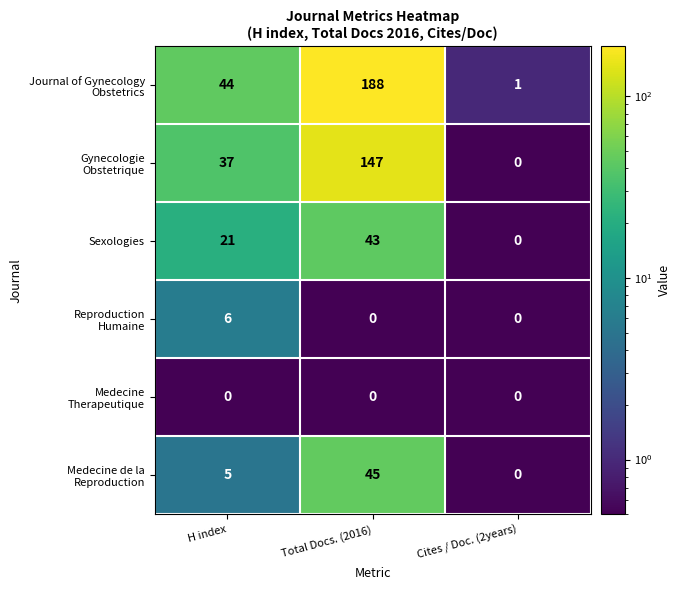

How many values in the Sexologies series are below 21?

1